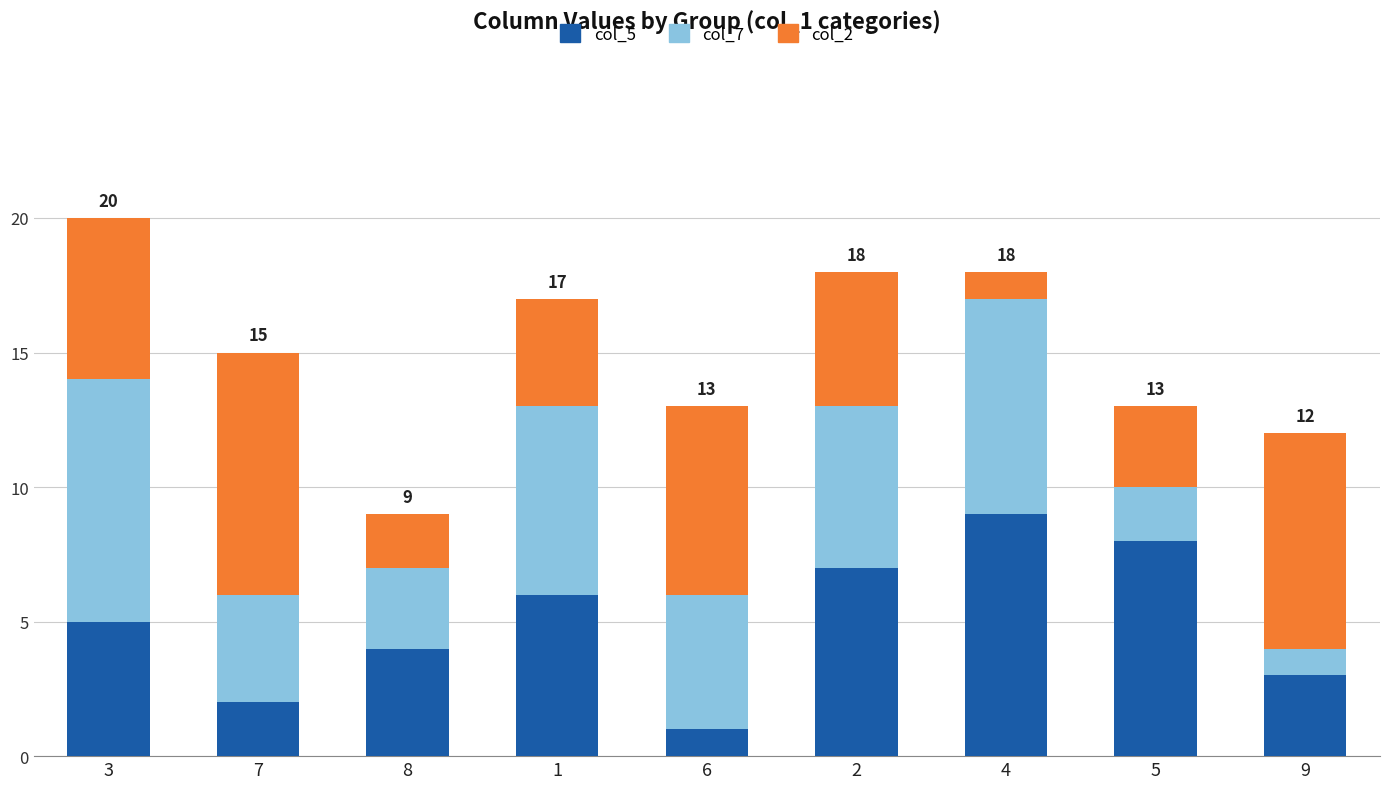

The value of col_5 at 3 is 5. True or false?

True